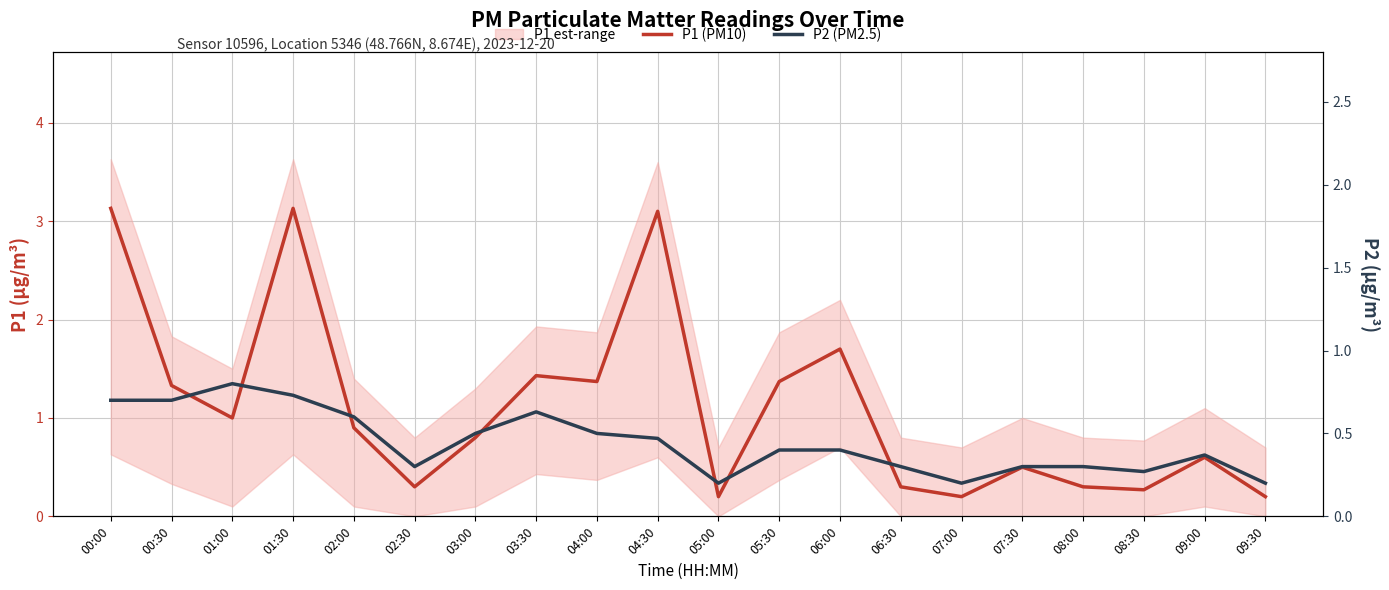

Between 00:30 and 03:30, which series saw the biggest shift?

P1 (PM10)